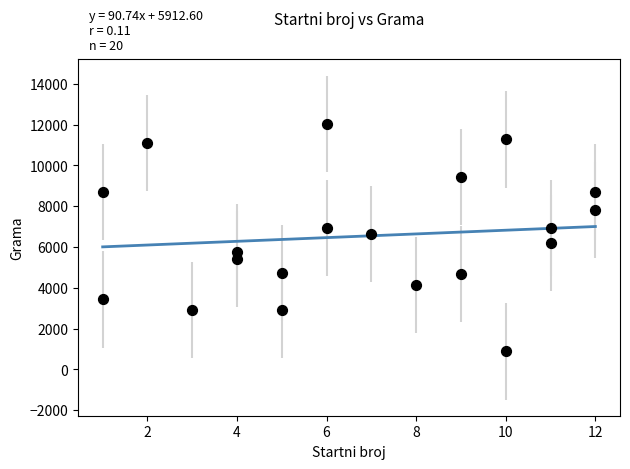

What is the range of Y values (max minus min)?

11168